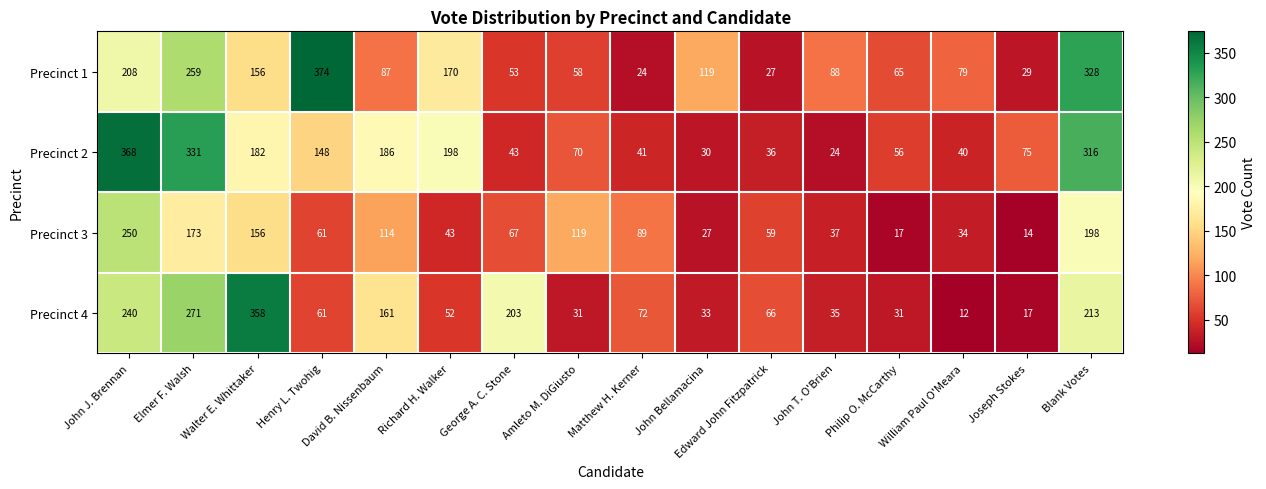

True or false: Precinct 2 has a value of 30 at John Bellamacina.

True